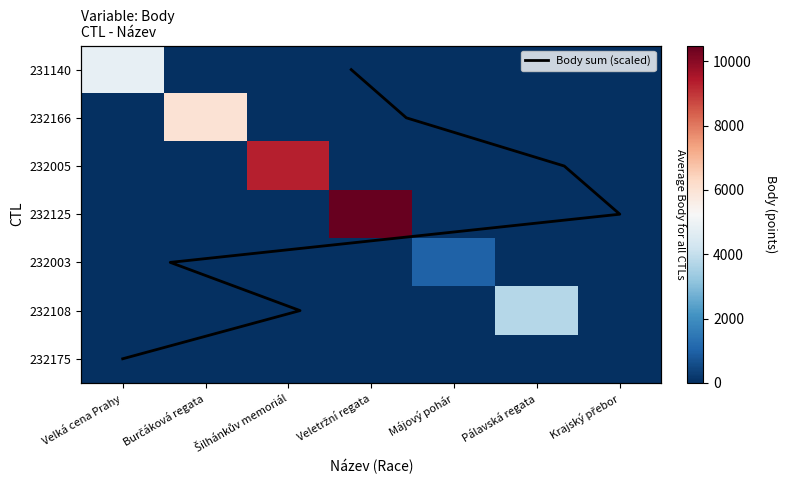

The value of 232003 at Krajský přebor is 0. True or false?

True